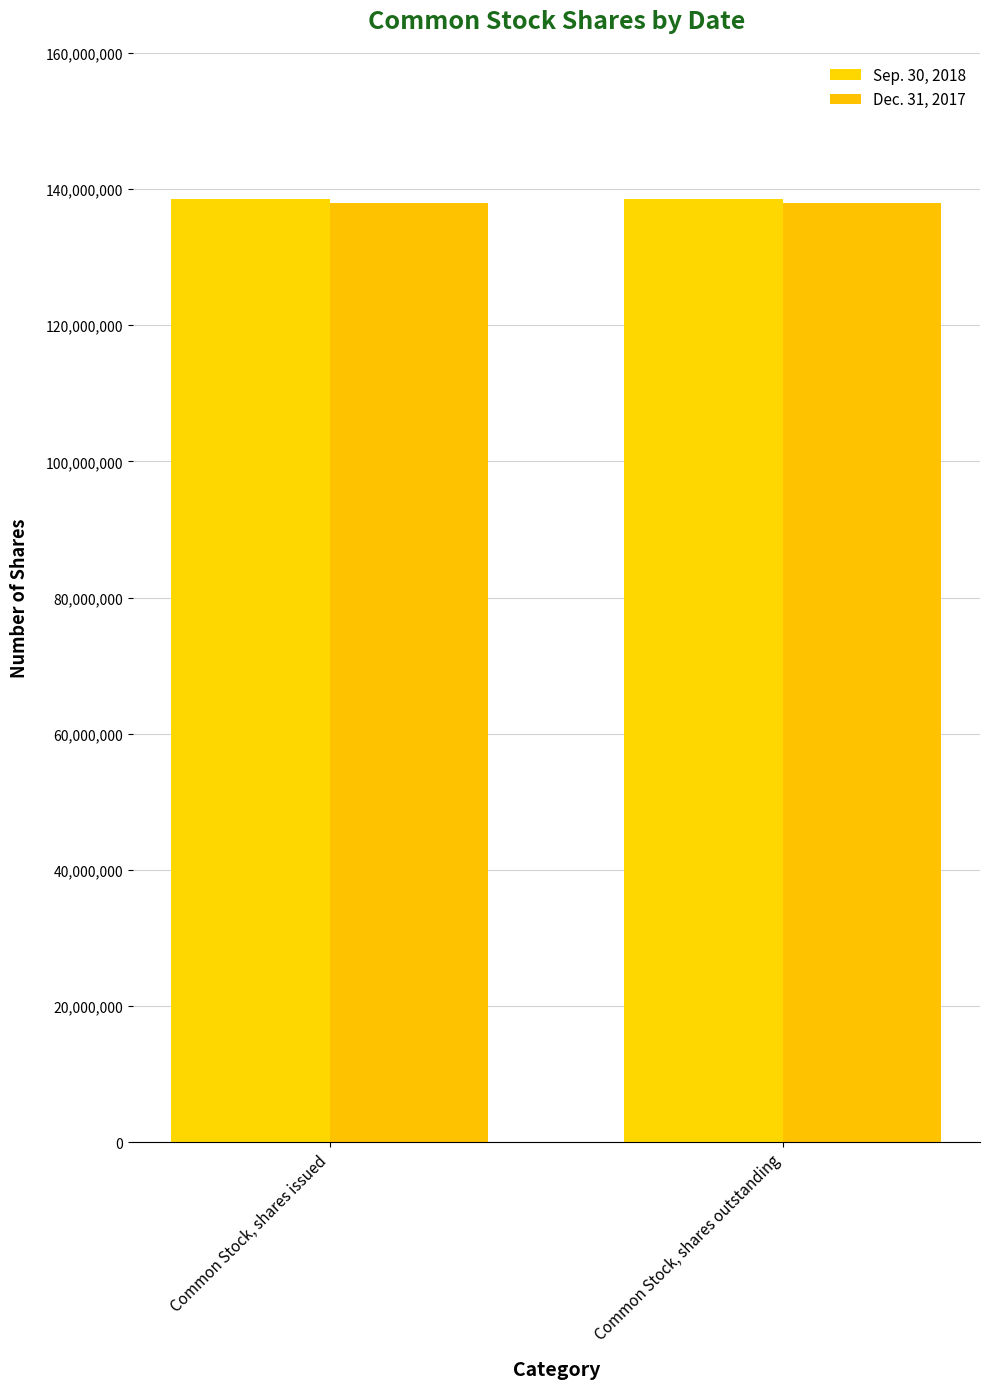

Reading right to left, extract all data points from this chart.

Sep. 30, 2018: Common Stock, shares outstanding=138589000	Common Stock, shares issued=138589000
Dec. 31, 2017: Common Stock, shares outstanding=137894000	Common Stock, shares issued=137894000